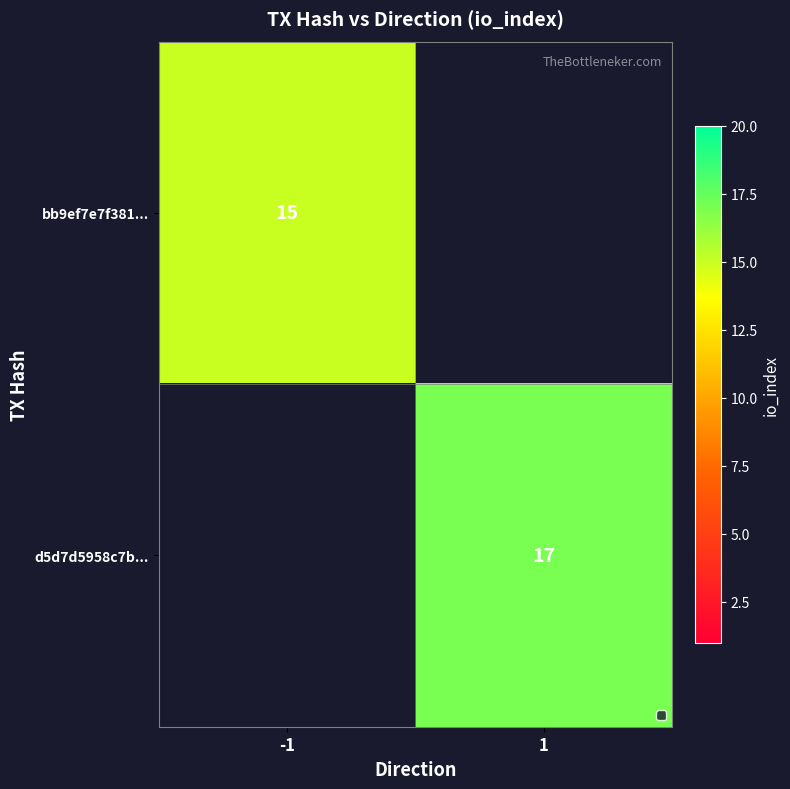

How many categories are shown in the chart?

2